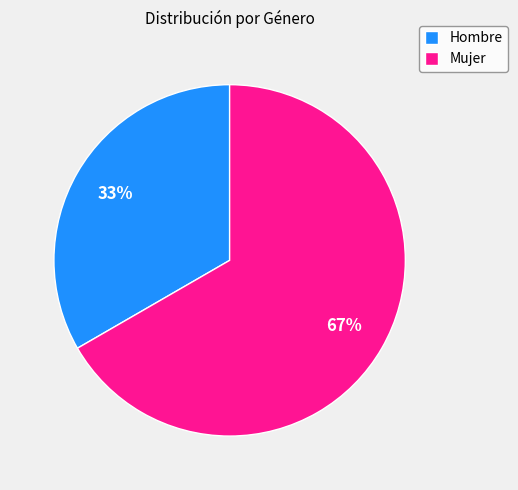

What is the smallest slice in the pie chart?

Hombre